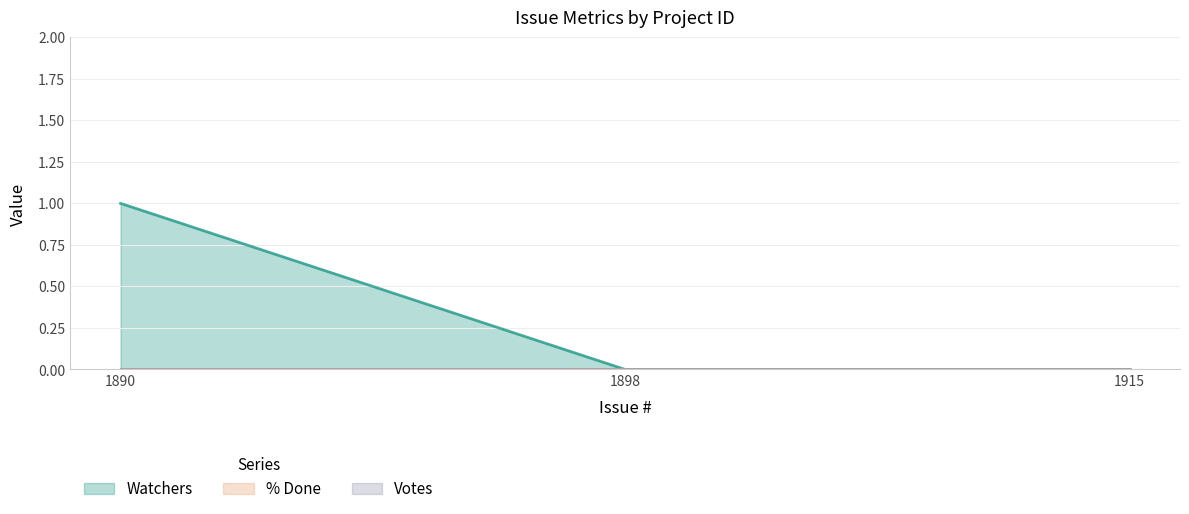

Count the number of data series in this chart.

3